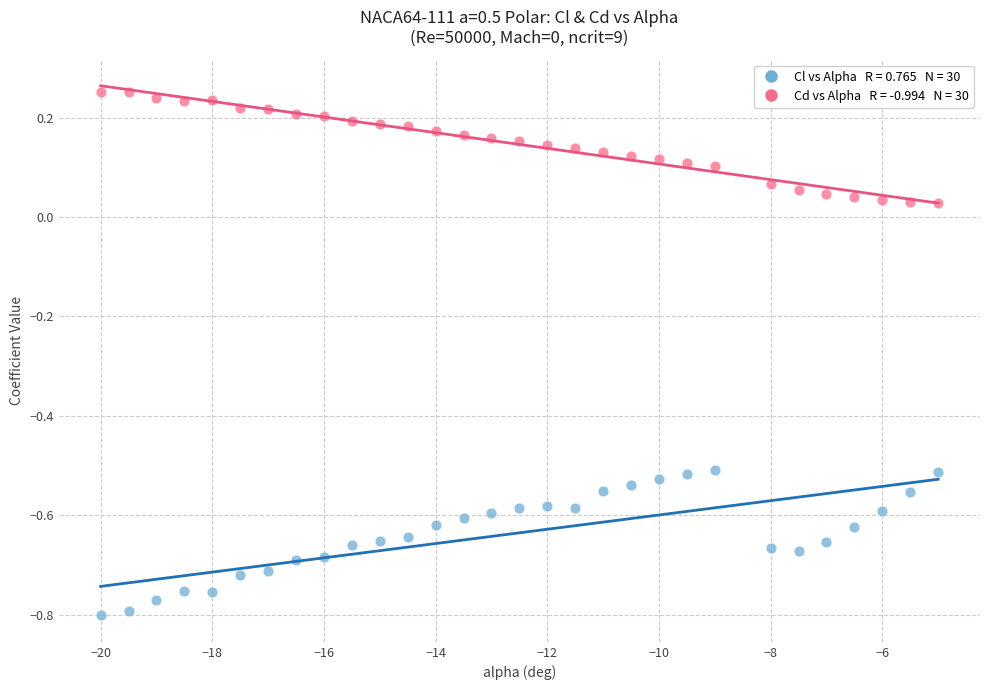

Across all data points, what is the range of X values (max minus min)?

15.0